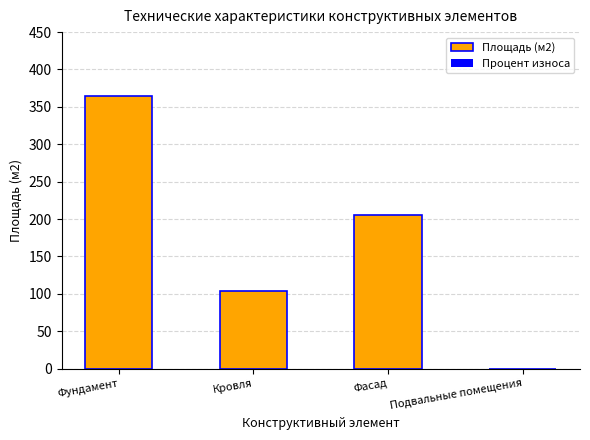

What is the approximate value at Кровля?

104.0